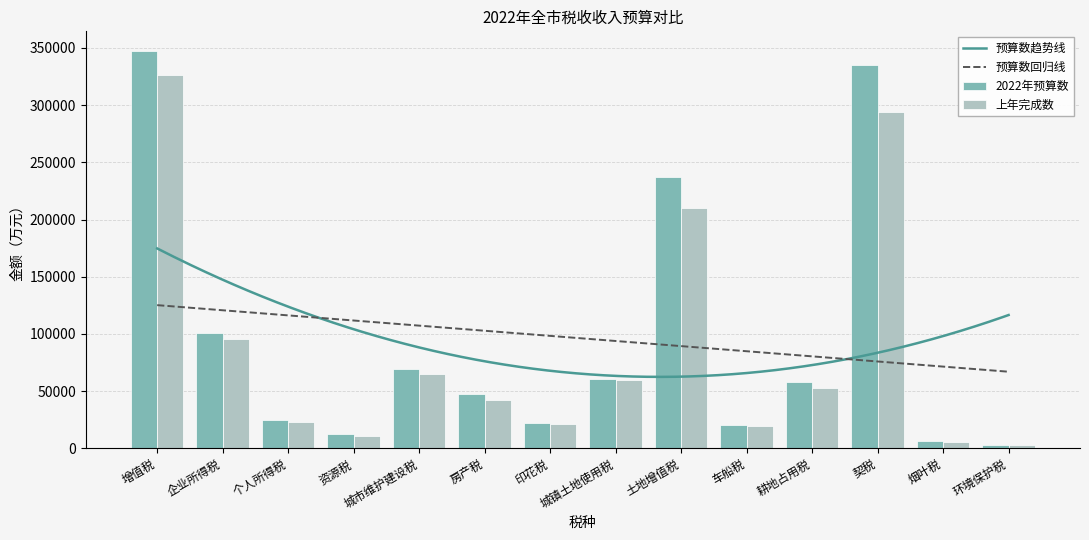

Reading left to right, extract all data points from this chart.

2022年预算数: 347153	100947	24503	12321	69386	47642	22535	60441	236915	20426	58331	335186	6181	3036
上年完成数: 326302	95939	23088	11196	65043	42633	21027	59713	209846	19711	52953	293960	5656	2878